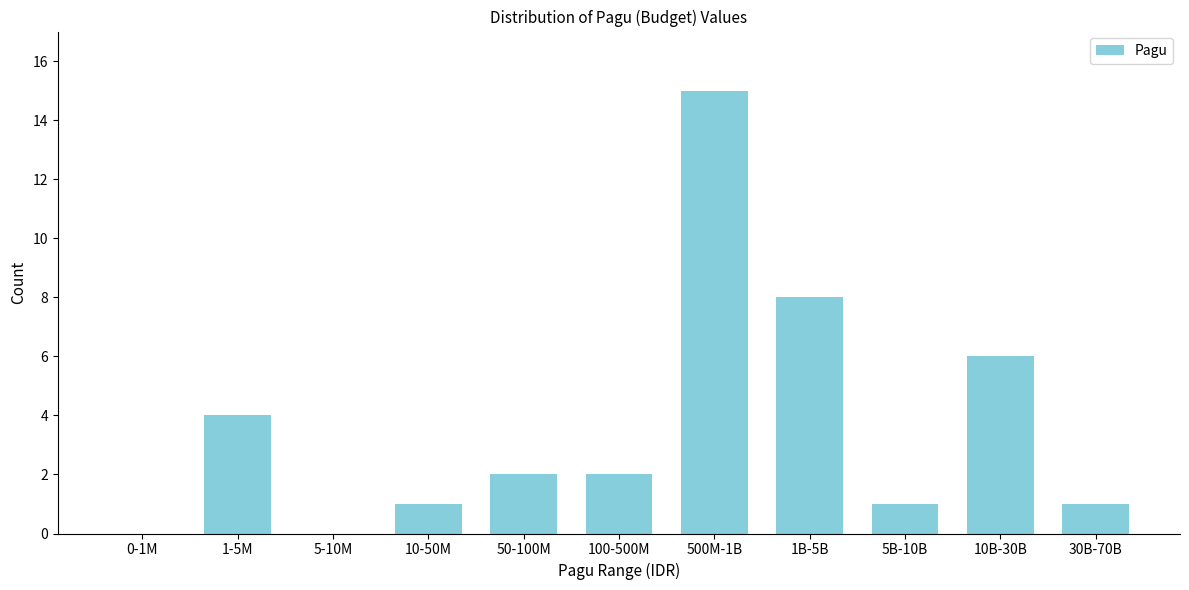

Reading left to right, extract all data points from this chart.

0-1M=0	1-5M=4	5-10M=0	10-50M=1	50-100M=2	100-500M=2	500M-1B=15	1B-5B=8	5B-10B=1	10B-30B=6	30B-70B=1